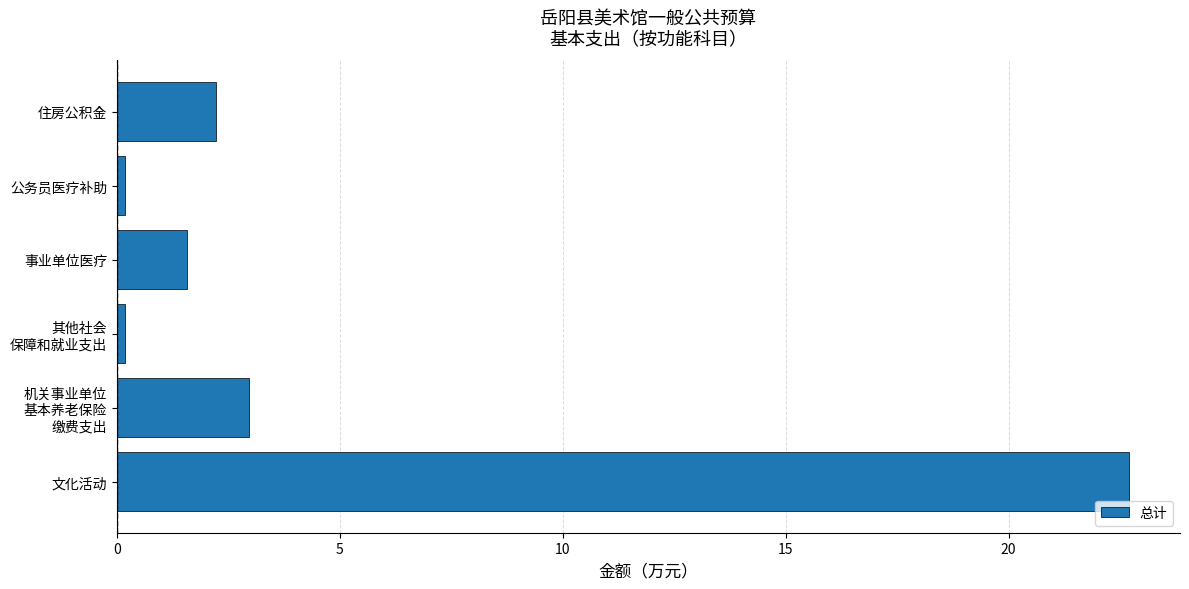

What is the sum of all values?

29.9